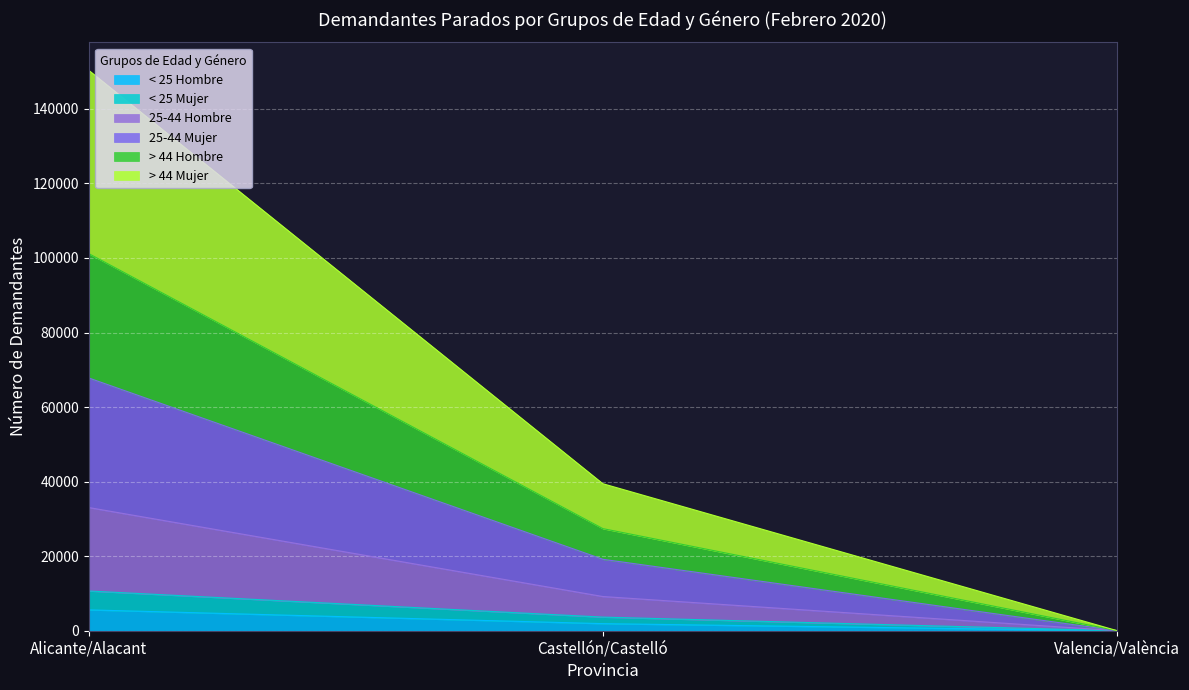

At which category is the sum across all series the highest?

Alicante/Alacant